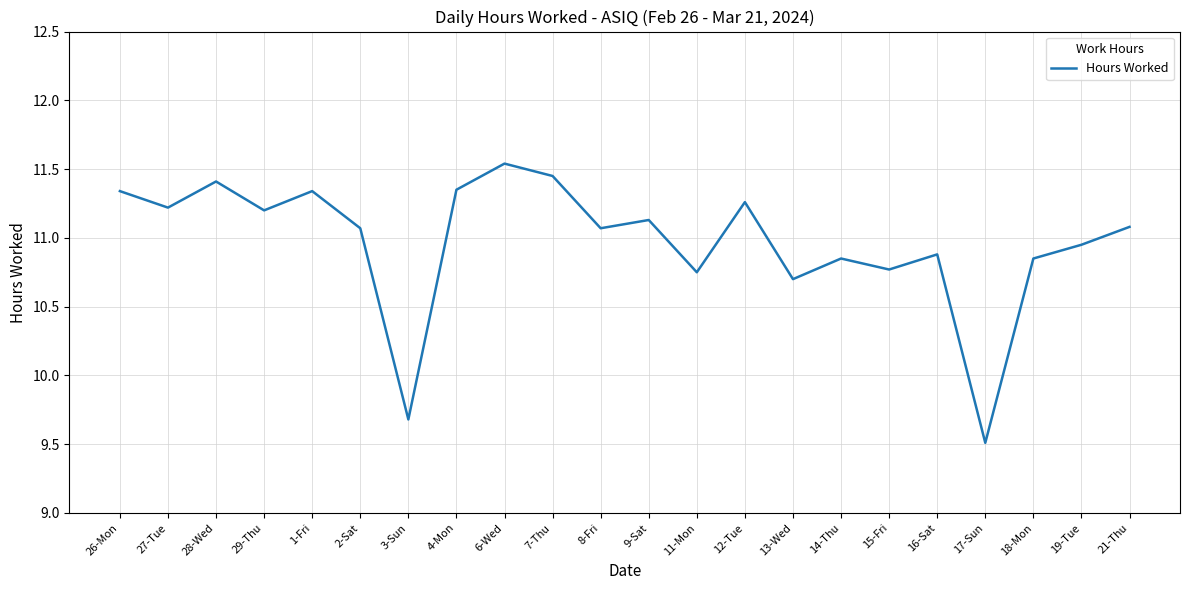

What is the sum of all values?

241.4